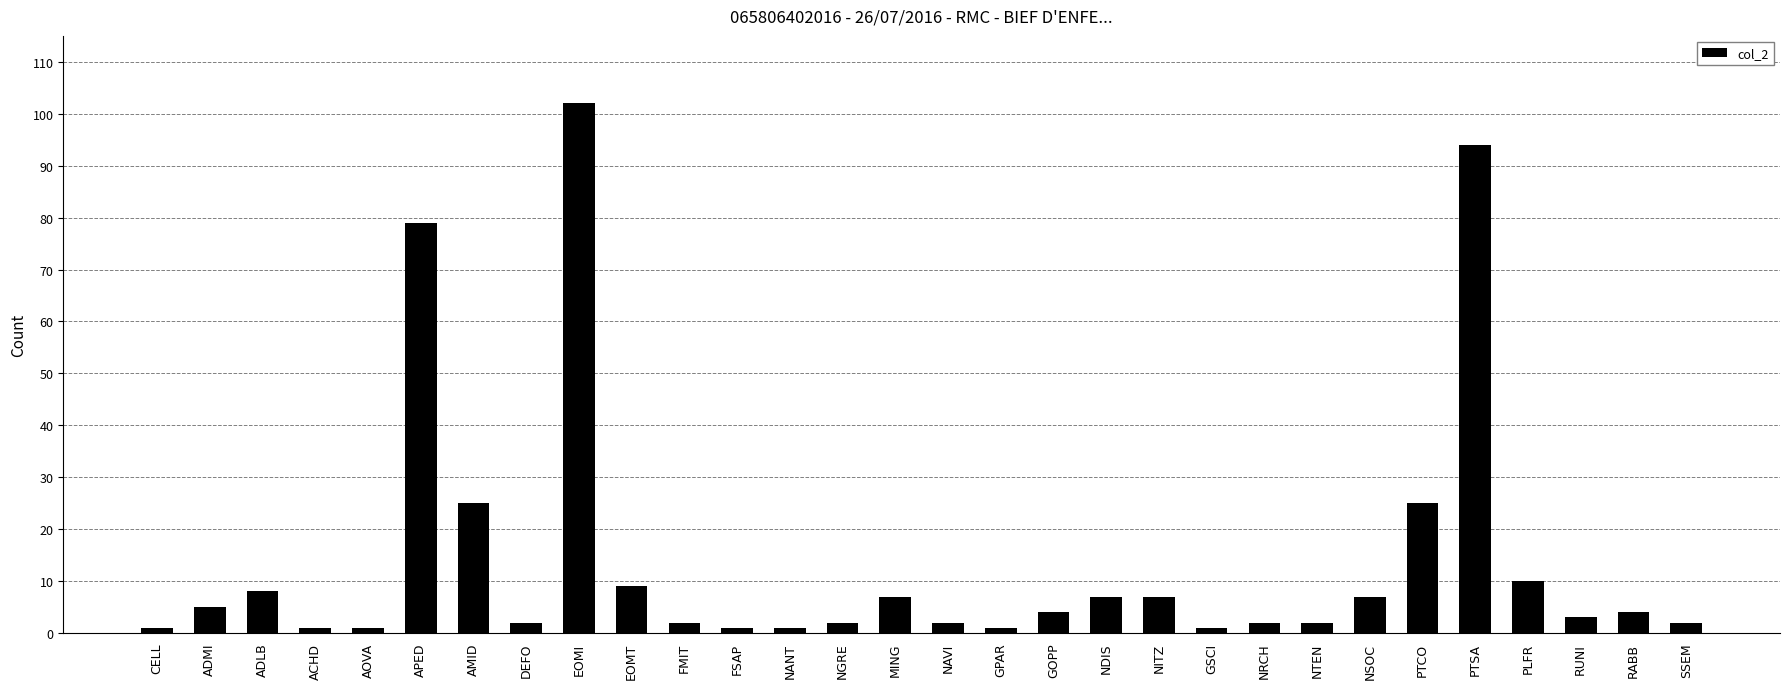

What is the maximum value shown in the chart?

102